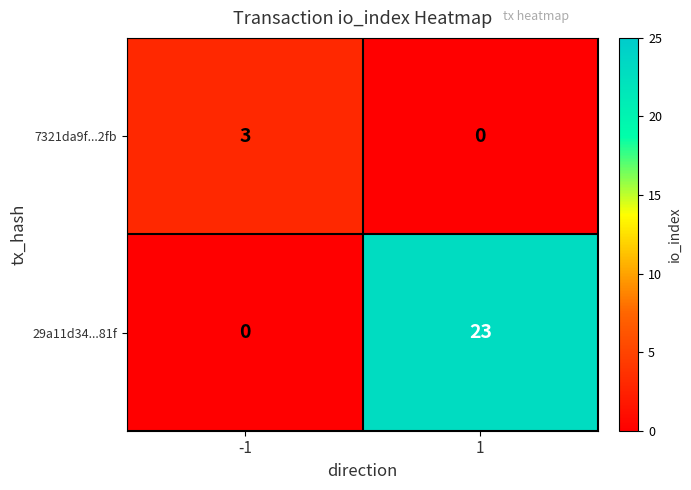

What is the approximate value of 29a11d34...81f at 1, to the nearest 5?

25